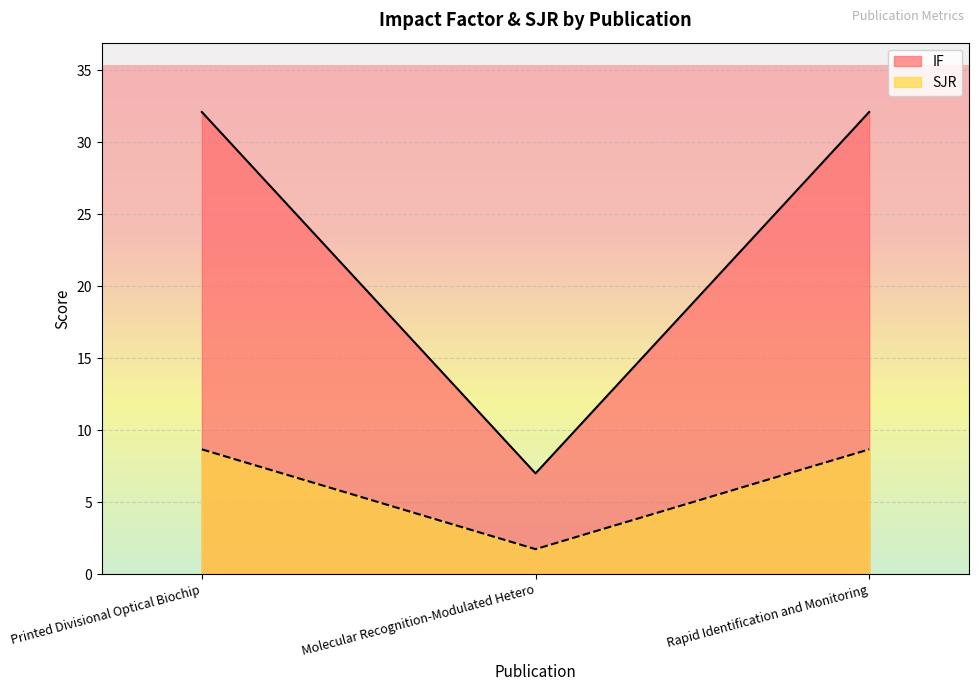

What is the sum of all IF values?

71.2